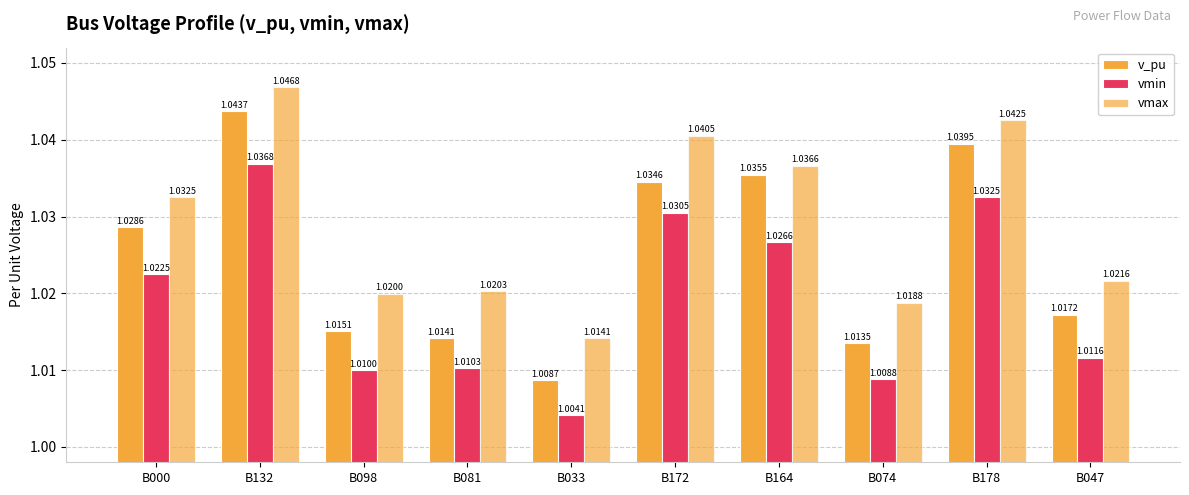

How many vmin values are between 1 and 2?

10